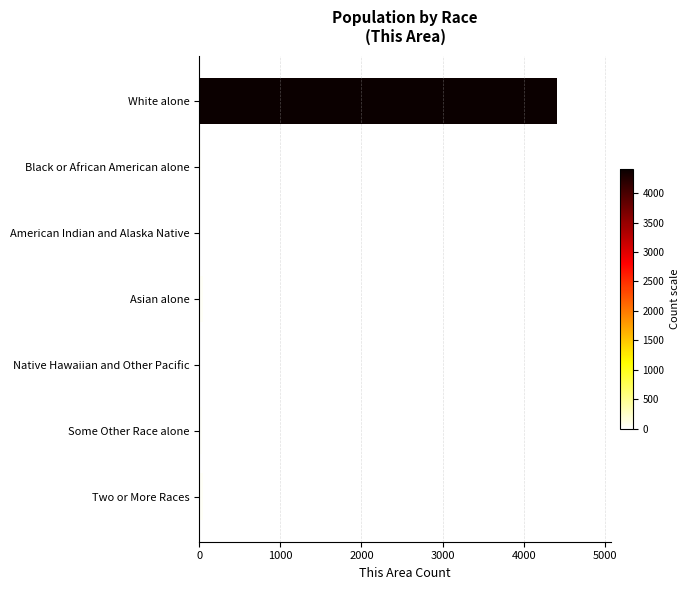

What is the maximum value shown in the chart?

4416